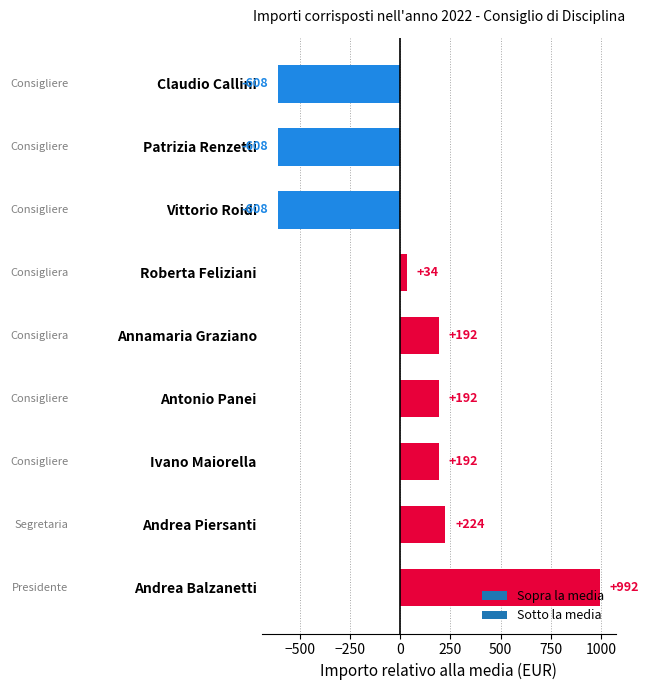

What is the ratio of the value at Annamaria Graziano to the value at Roberta Feliziani?

5.7